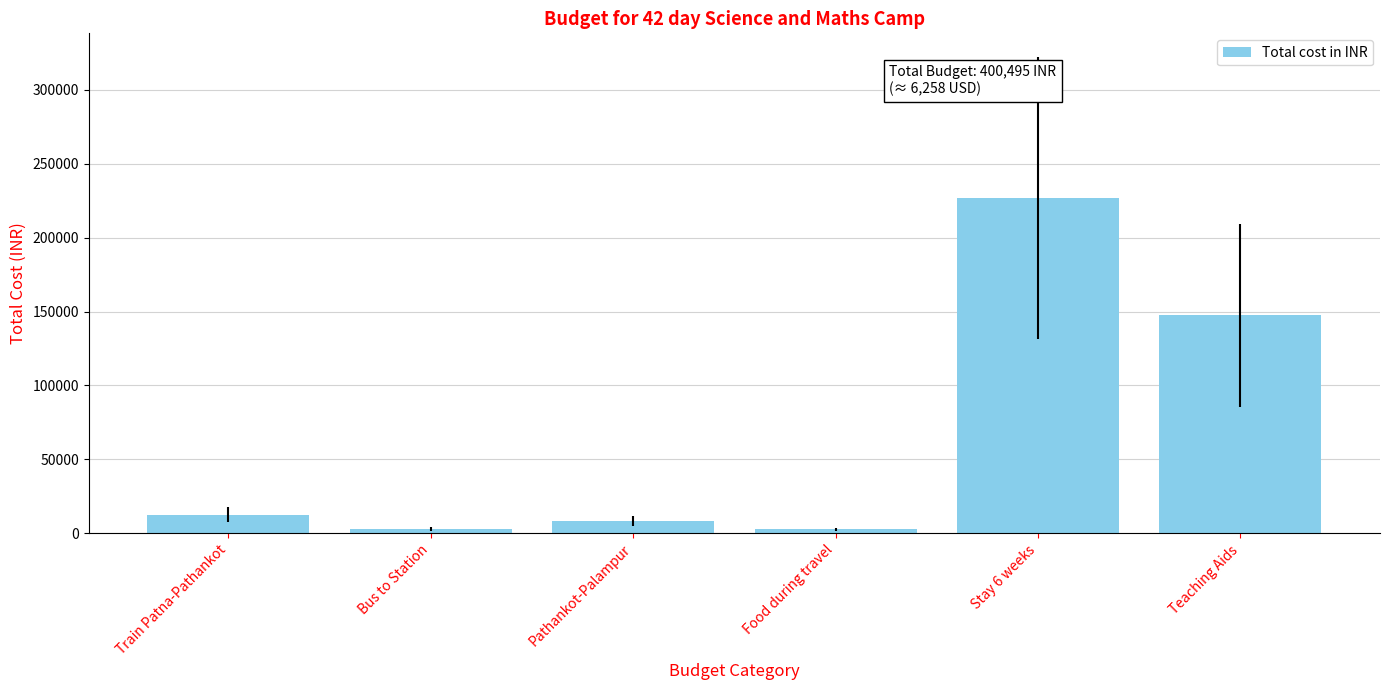

What is the difference between the values at Pathankot-Palampur and Food during travel?

5300